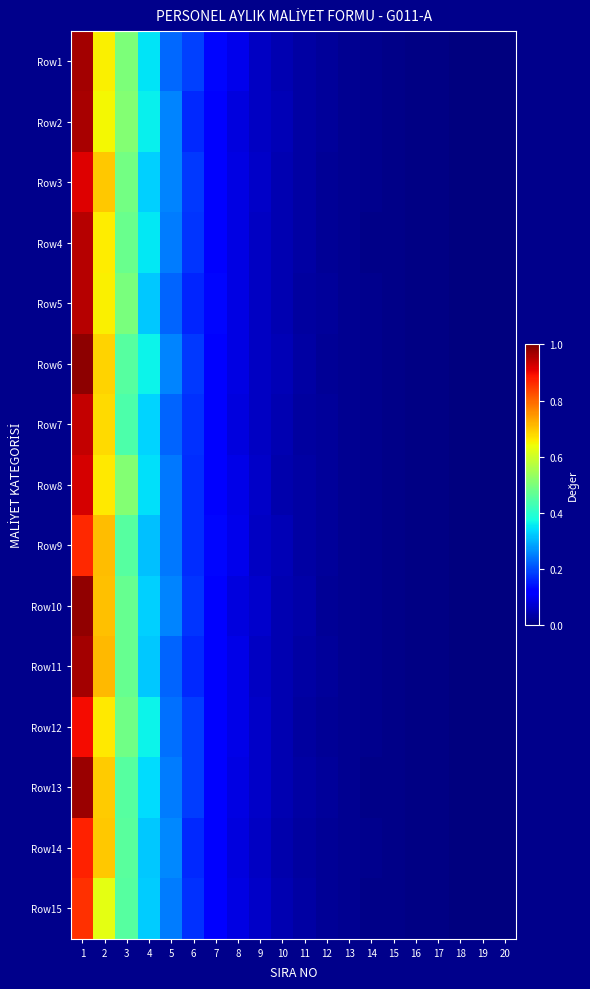

Reading left to right, list all the values displayed in this chart.

Row1: 1=1.0	2=0.7	3=0.5	4=0.4	5=0.2	6=0.2	7=0.1	8=0.1	9=0.1	10=0.0	11=0.0	12=0.0	13=0.0	14=0.0	15=0.0	16=0.0	17=0.0	18=0.0	19=0.0	20=0.0
Row2: 1=1.0	2=0.6	3=0.5	4=0.4	5=0.3	6=0.2	7=0.1	8=0.1	9=0.1	10=0.0	11=0.0	12=0.0	13=0.0	14=0.0	15=0.0	16=0.0	17=0.0	18=0.0	19=0.0	20=0.0
Row3: 1=0.9	2=0.7	3=0.5	4=0.3	5=0.3	6=0.2	7=0.1	8=0.1	9=0.1	10=0.0	11=0.0	12=0.0	13=0.0	14=0.0	15=0.0	16=0.0	17=0.0	18=0.0	19=0.0	20=0.0
Row4: 1=1.0	2=0.7	3=0.5	4=0.4	5=0.2	6=0.2	7=0.1	8=0.1	9=0.1	10=0.0	11=0.0	12=0.0	13=0.0	14=0.0	15=0.0	16=0.0	17=0.0	18=0.0	19=0.0	20=0.0
Row5: 1=0.9	2=0.7	3=0.5	4=0.3	5=0.2	6=0.2	7=0.1	8=0.1	9=0.1	10=0.0	11=0.0	12=0.0	13=0.0	14=0.0	15=0.0	16=0.0	17=0.0	18=0.0	19=0.0	20=0.0
Row6: 1=1.0	2=0.7	3=0.5	4=0.4	5=0.3	6=0.2	7=0.1	8=0.1	9=0.1	10=0.0	11=0.0	12=0.0	13=0.0	14=0.0	15=0.0	16=0.0	17=0.0	18=0.0	19=0.0	20=0.0
Row7: 1=0.9	2=0.7	3=0.4	4=0.3	5=0.2	6=0.2	7=0.1	8=0.1	9=0.1	10=0.0	11=0.0	12=0.0	13=0.0	14=0.0	15=0.0	16=0.0	17=0.0	18=0.0	19=0.0	20=0.0
Row8: 1=0.9	2=0.7	3=0.5	4=0.3	5=0.2	6=0.2	7=0.1	8=0.1	9=0.1	10=0.0	11=0.0	12=0.0	13=0.0	14=0.0	15=0.0	16=0.0	17=0.0	18=0.0	19=0.0	20=0.0
Row9: 1=0.9	2=0.7	3=0.5	4=0.3	5=0.2	6=0.2	7=0.1	8=0.1	9=0.1	10=0.0	11=0.0	12=0.0	13=0.0	14=0.0	15=0.0	16=0.0	17=0.0	18=0.0	19=0.0	20=0.0
Row10: 1=1.0	2=0.7	3=0.5	4=0.3	5=0.3	6=0.2	7=0.1	8=0.1	9=0.1	10=0.0	11=0.0	12=0.0	13=0.0	14=0.0	15=0.0	16=0.0	17=0.0	18=0.0	19=0.0	20=0.0
Row11: 1=1.0	2=0.7	3=0.5	4=0.3	5=0.2	6=0.2	7=0.1	8=0.1	9=0.1	10=0.0	11=0.0	12=0.0	13=0.0	14=0.0	15=0.0	16=0.0	17=0.0	18=0.0	19=0.0	20=0.0
Row12: 1=0.9	2=0.7	3=0.5	4=0.4	5=0.2	6=0.2	7=0.1	8=0.1	9=0.1	10=0.0	11=0.0	12=0.0	13=0.0	14=0.0	15=0.0	16=0.0	17=0.0	18=0.0	19=0.0	20=0.0
Row13: 1=1.0	2=0.7	3=0.5	4=0.3	5=0.2	6=0.2	7=0.1	8=0.1	9=0.1	10=0.0	11=0.0	12=0.0	13=0.0	14=0.0	15=0.0	16=0.0	17=0.0	18=0.0	19=0.0	20=0.0
Row14: 1=0.9	2=0.7	3=0.5	4=0.3	5=0.3	6=0.2	7=0.1	8=0.1	9=0.1	10=0.0	11=0.0	12=0.0	13=0.0	14=0.0	15=0.0	16=0.0	17=0.0	18=0.0	19=0.0	20=0.0
Row15: 1=0.9	2=0.6	3=0.5	4=0.3	5=0.2	6=0.2	7=0.1	8=0.1	9=0.1	10=0.0	11=0.0	12=0.0	13=0.0	14=0.0	15=0.0	16=0.0	17=0.0	18=0.0	19=0.0	20=0.0